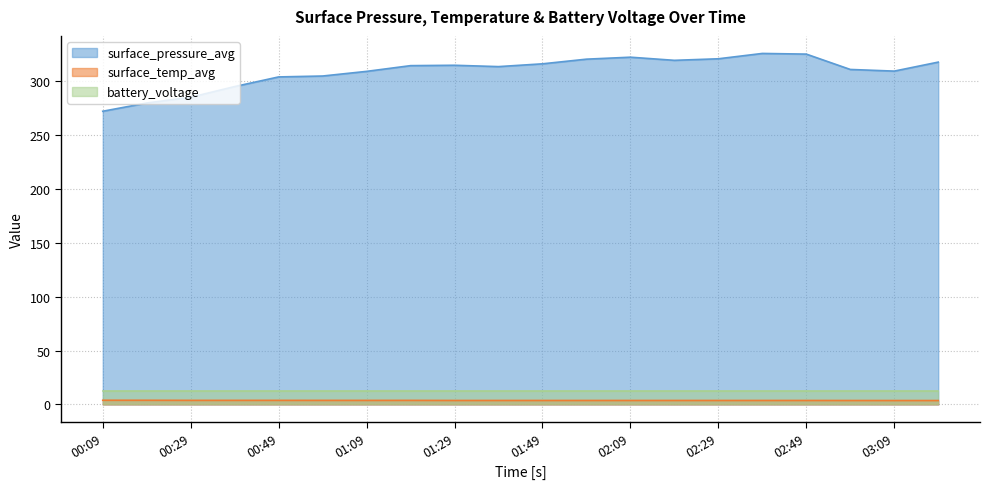

Rank the categories by surface_pressure_avg value from lowest to highest.

00:09, 00:19, 00:29, 00:39, 00:49, 00:59, 01:09, 03:09, 02:59, 01:39, 01:19, 01:29, 01:49, 03:19, 02:19, 01:59, 02:29, 02:09, 02:49, 02:39